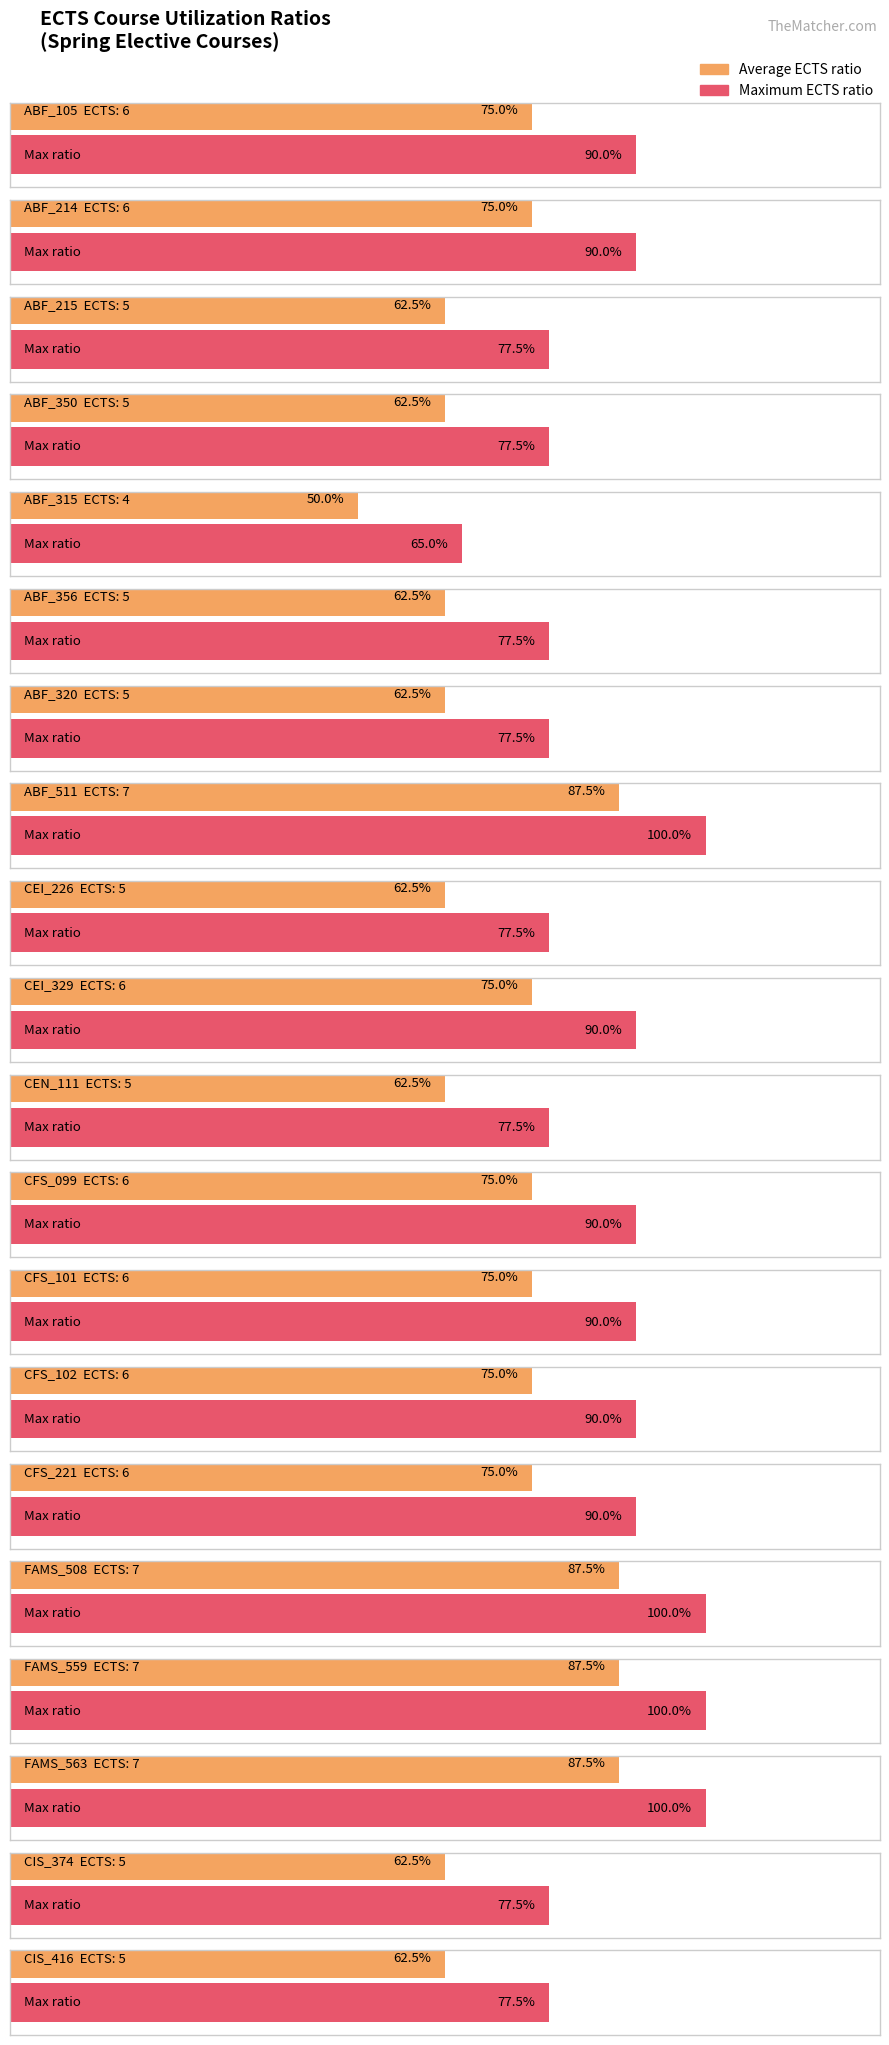

What position from the right is ABF_214?

19